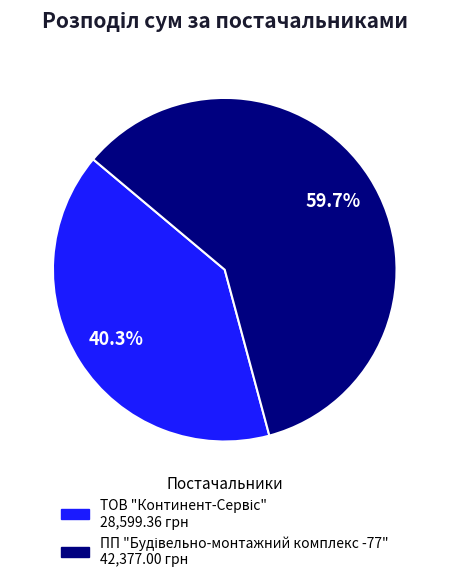

Is there any slice that represents more than half of the pie?

Yes